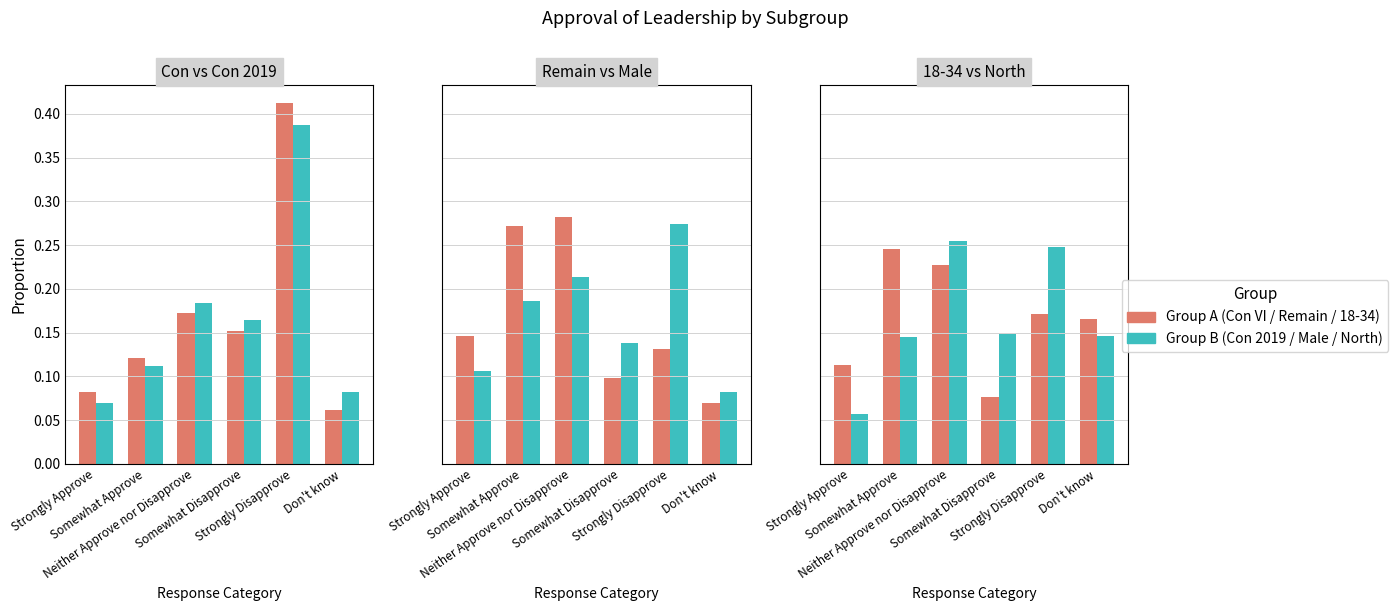

Rank the categories by Remain value from highest to lowest.

Neither Approve nor Disapprove, Somewhat Approve, Strongly Approve, Strongly Disapprove, Somewhat Disapprove, Don't know